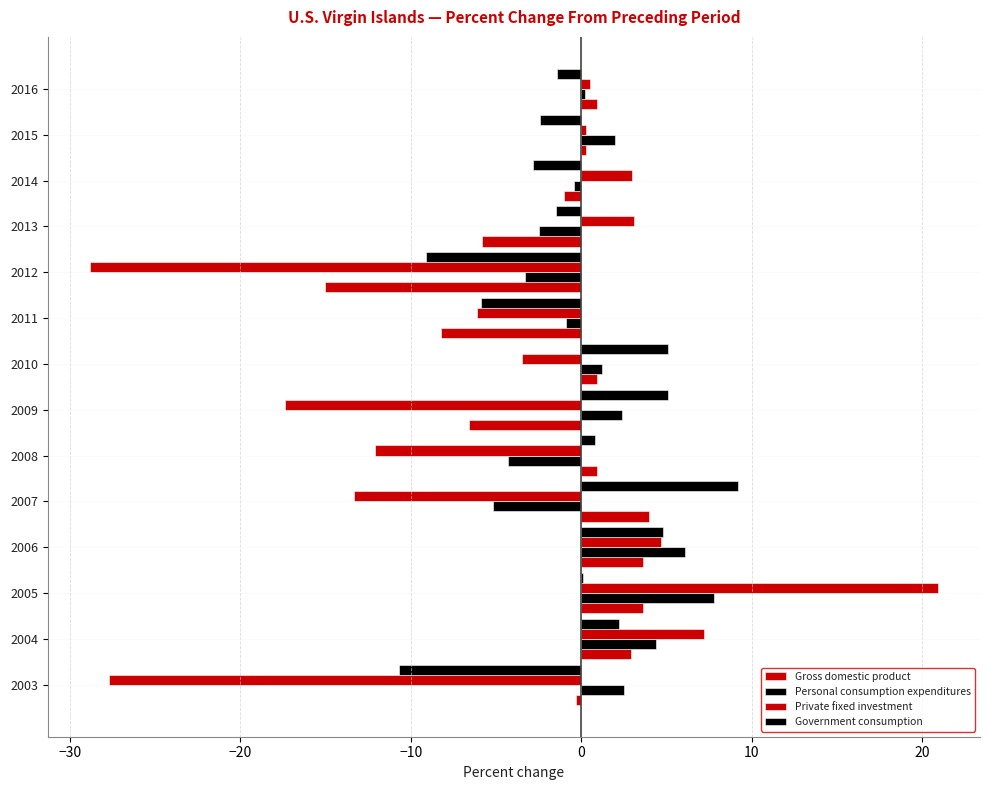

How many series are shown in this chart?

4